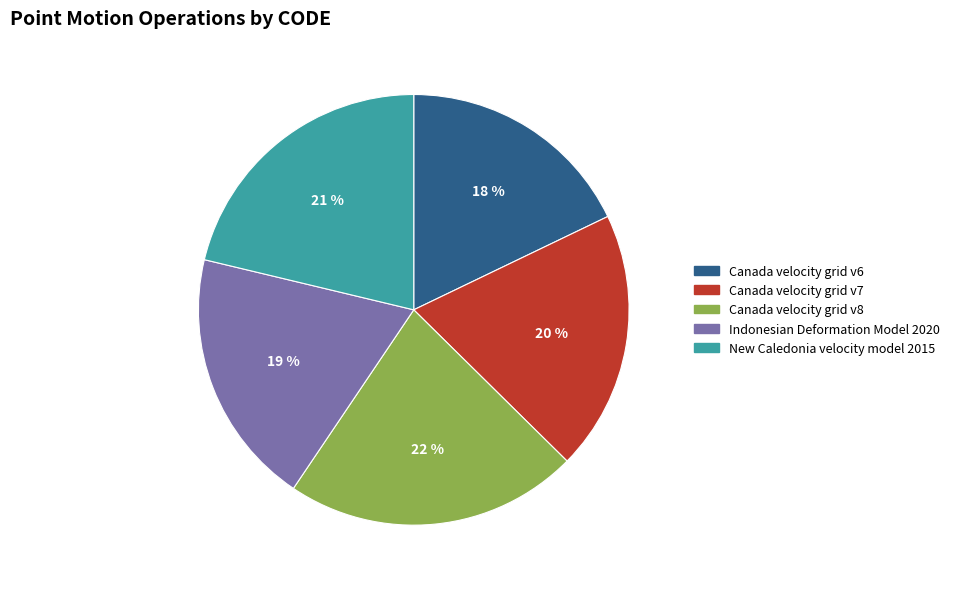

To the nearest percent, what percentage of the pie is Canada velocity grid v6?

18%